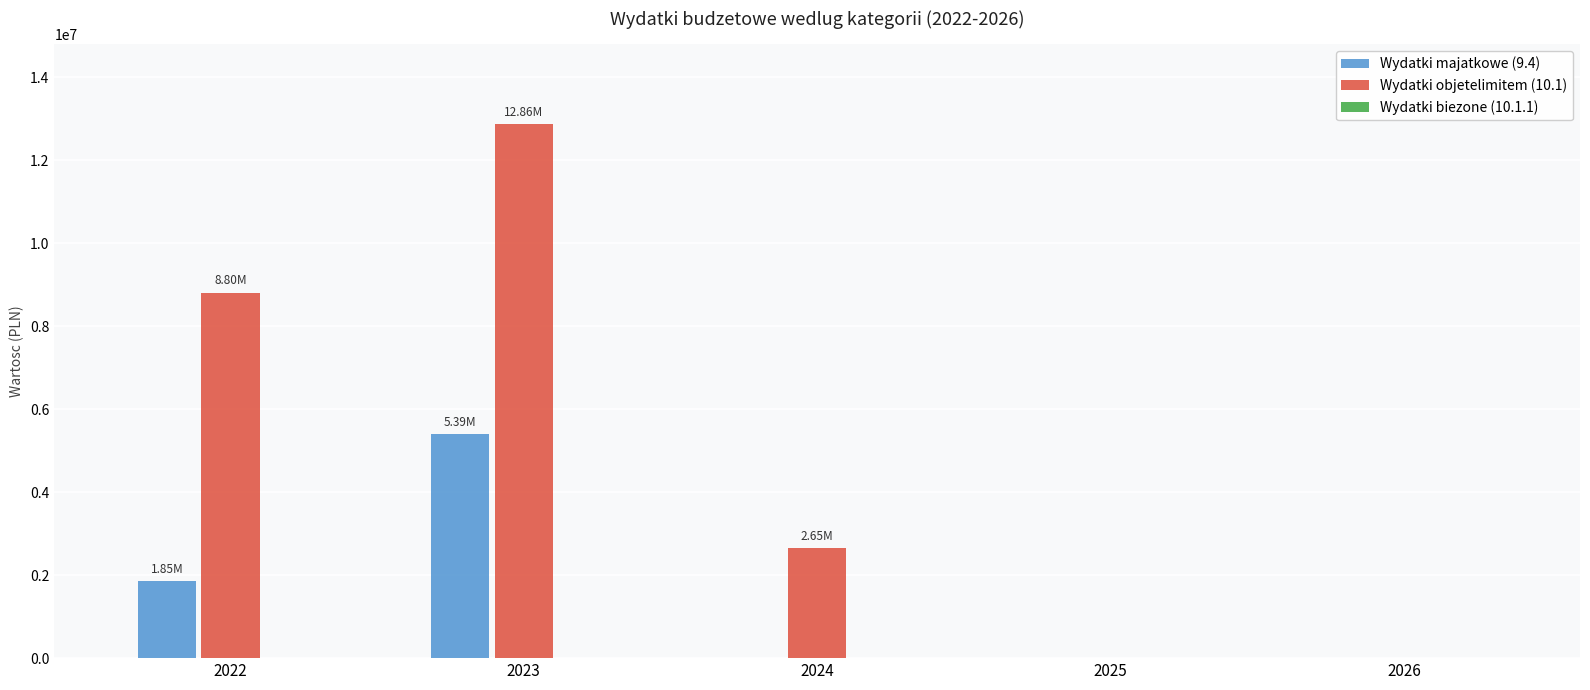

Which series has the largest total across all categories?

Wydatki objetelimitem (10.1)